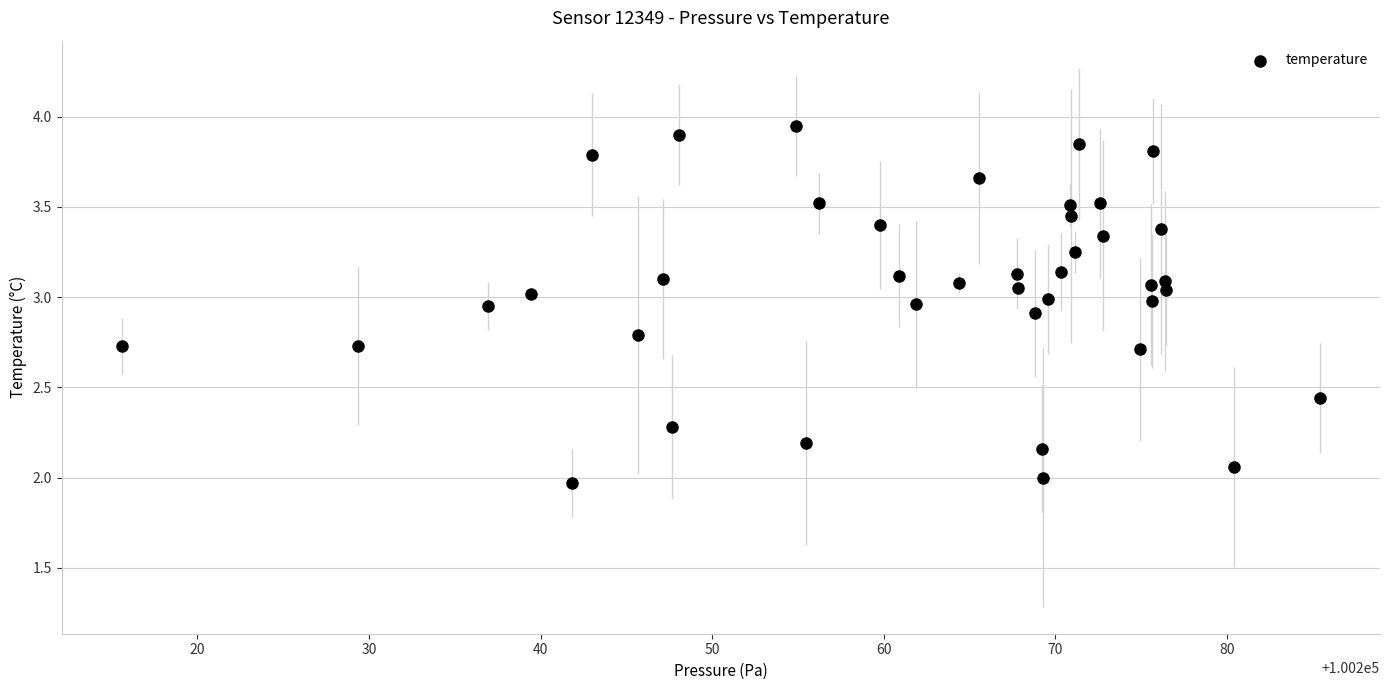

What is the range of Y values (max minus min)?

2.0